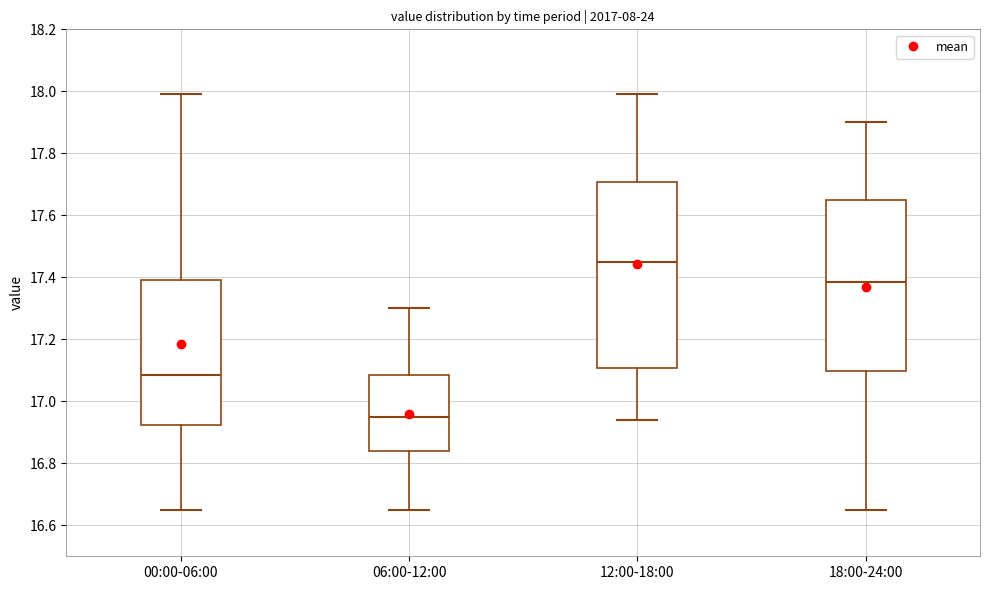

Which box has the highest median line?

12:00-18:00